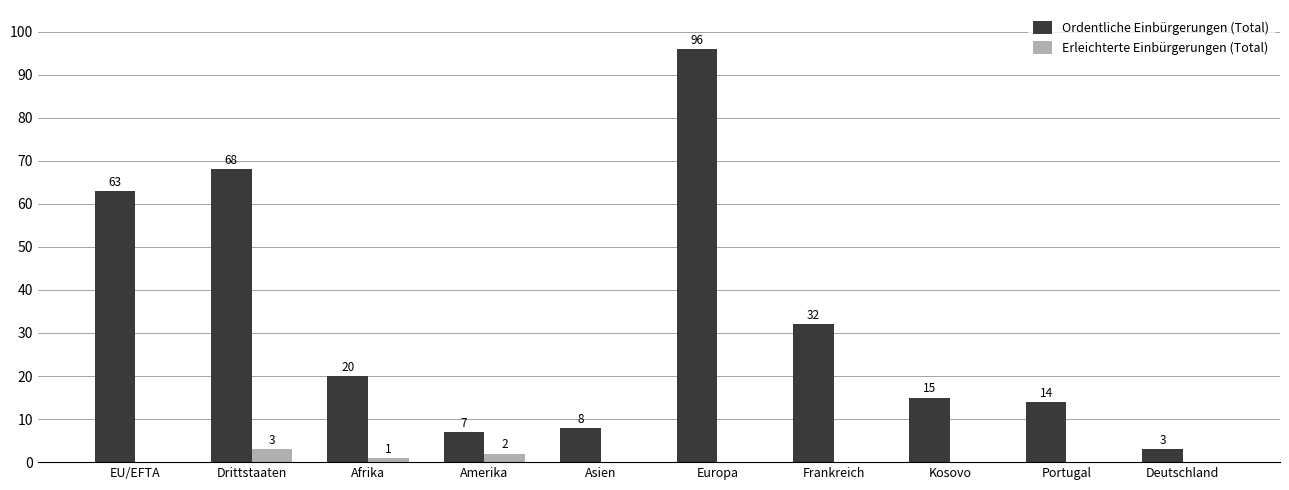

True or false: Ordentliche Einbürgerungen (Total) has a value of 99 at EU/EFTA.

False